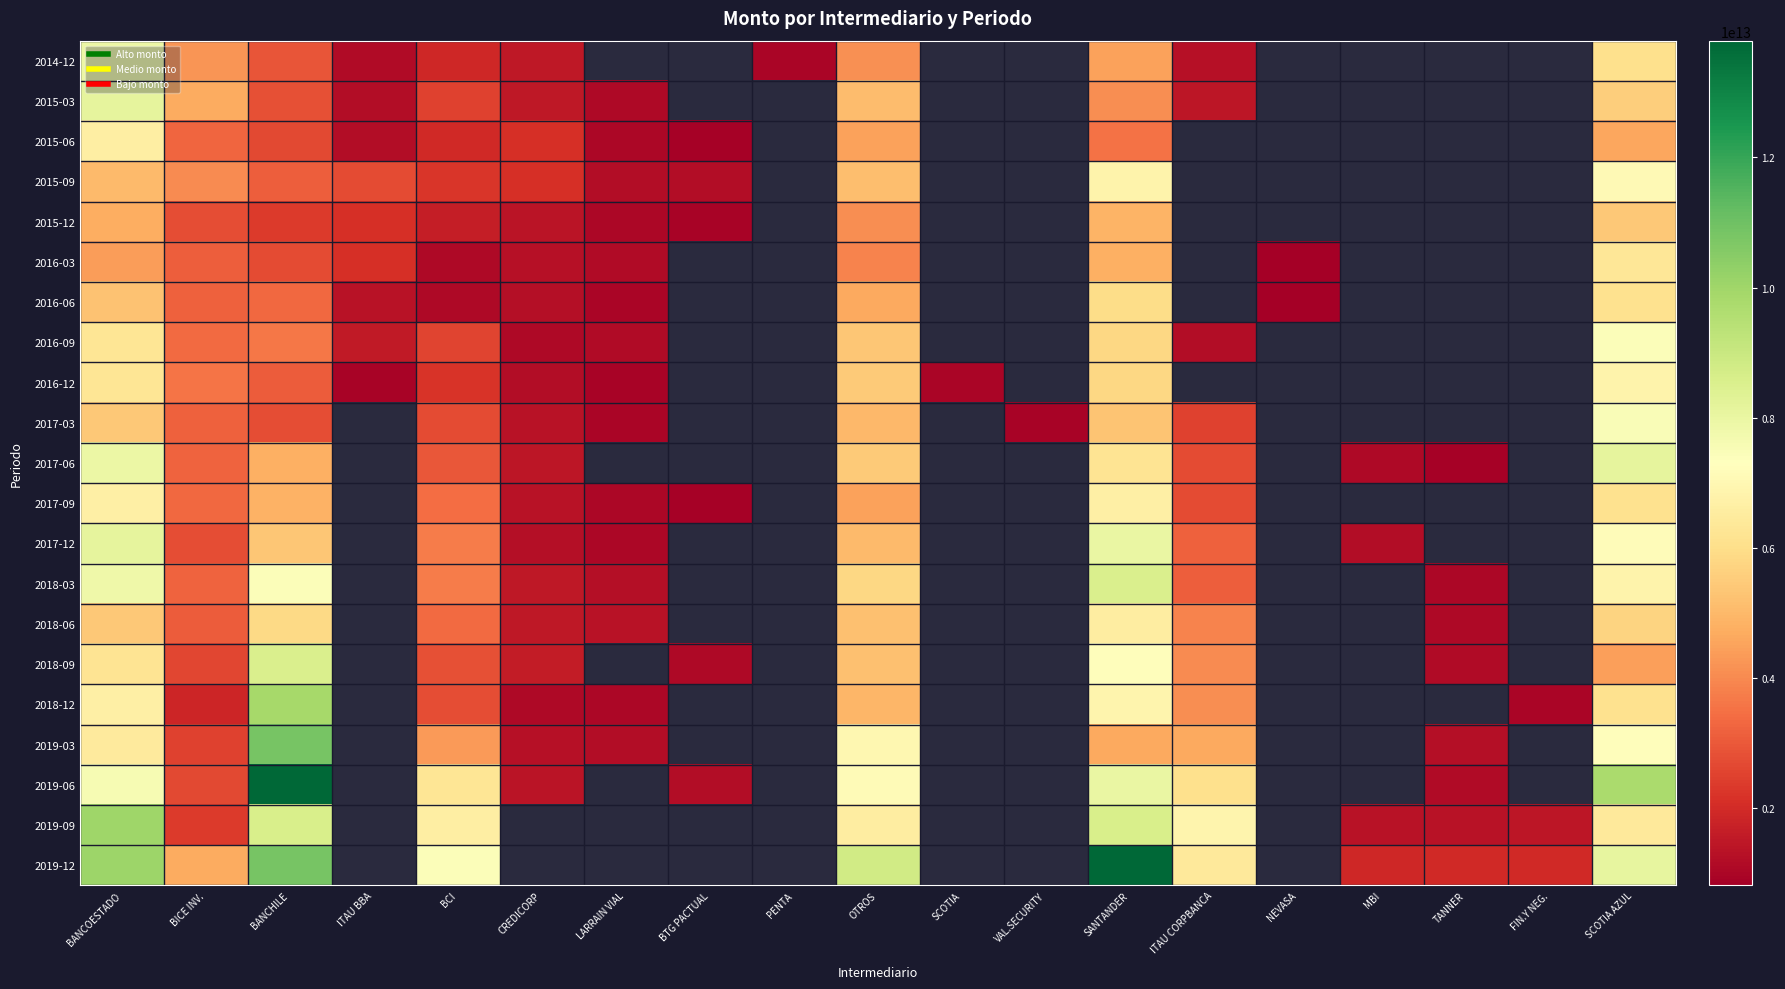

What is the difference between the maximum and second lowest values in the 2015-06 series?

3550055510486.0